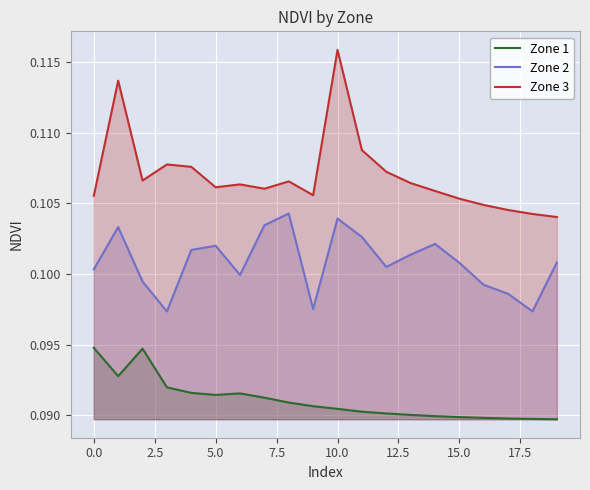

At which category is the sum across all series the highest?

10